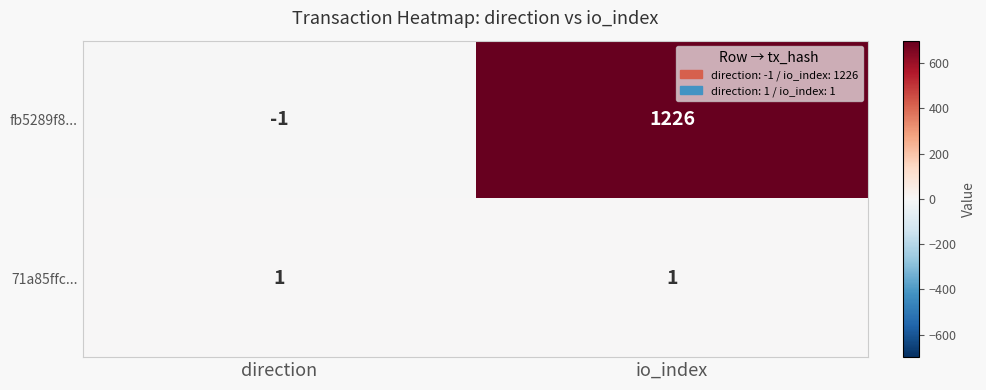

Rank the series by their average value, from highest to lowest.

fb5289f8..., 71a85ffc...